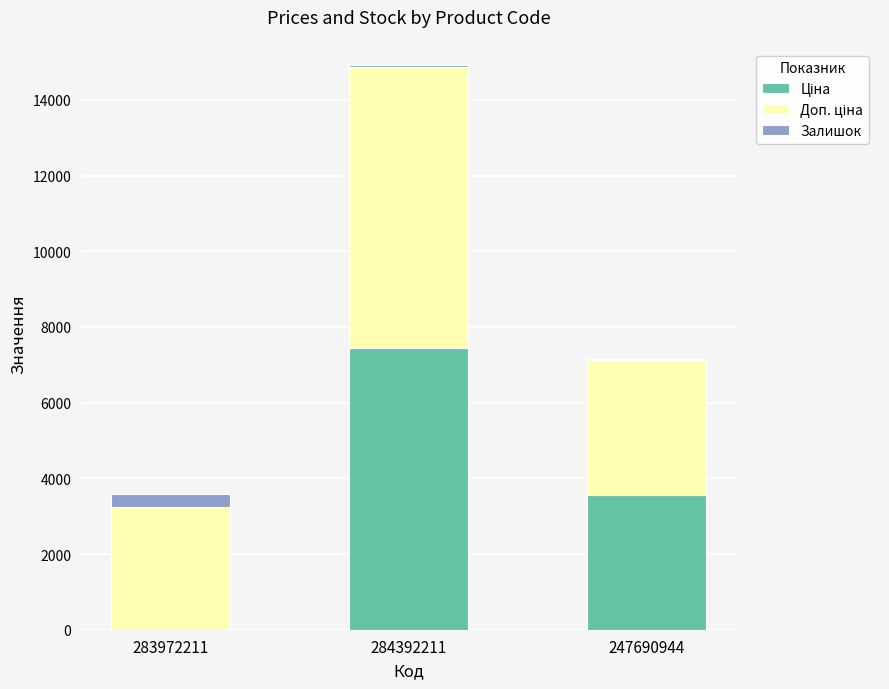

How many distinct data groups are displayed?

3